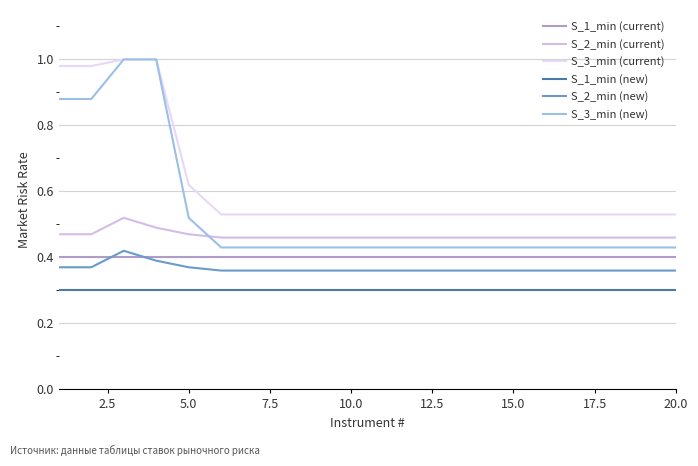

Count the number of categories in the chart.

20